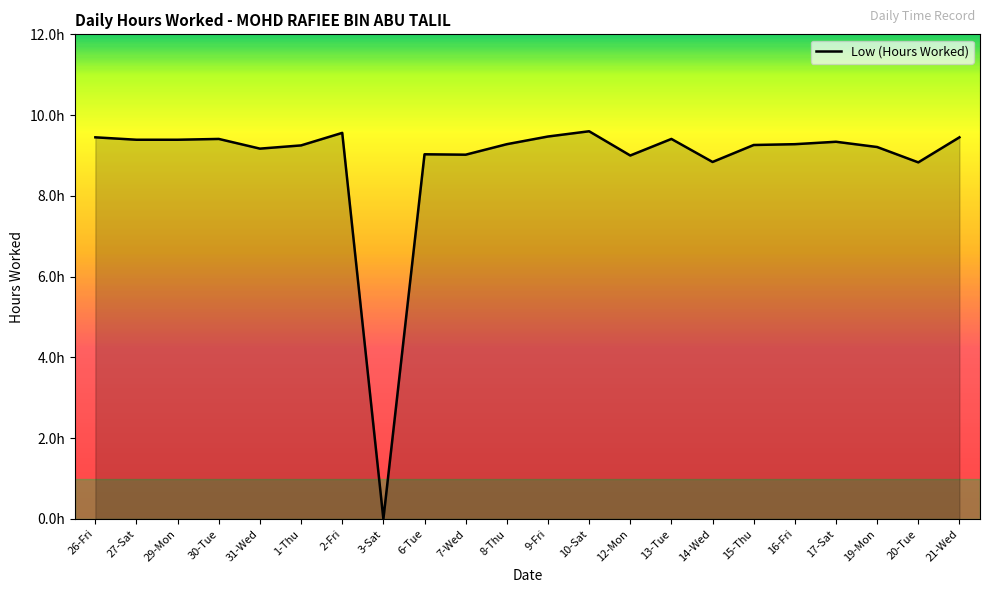

Which label corresponds to the smallest value in the chart?

3-Sat